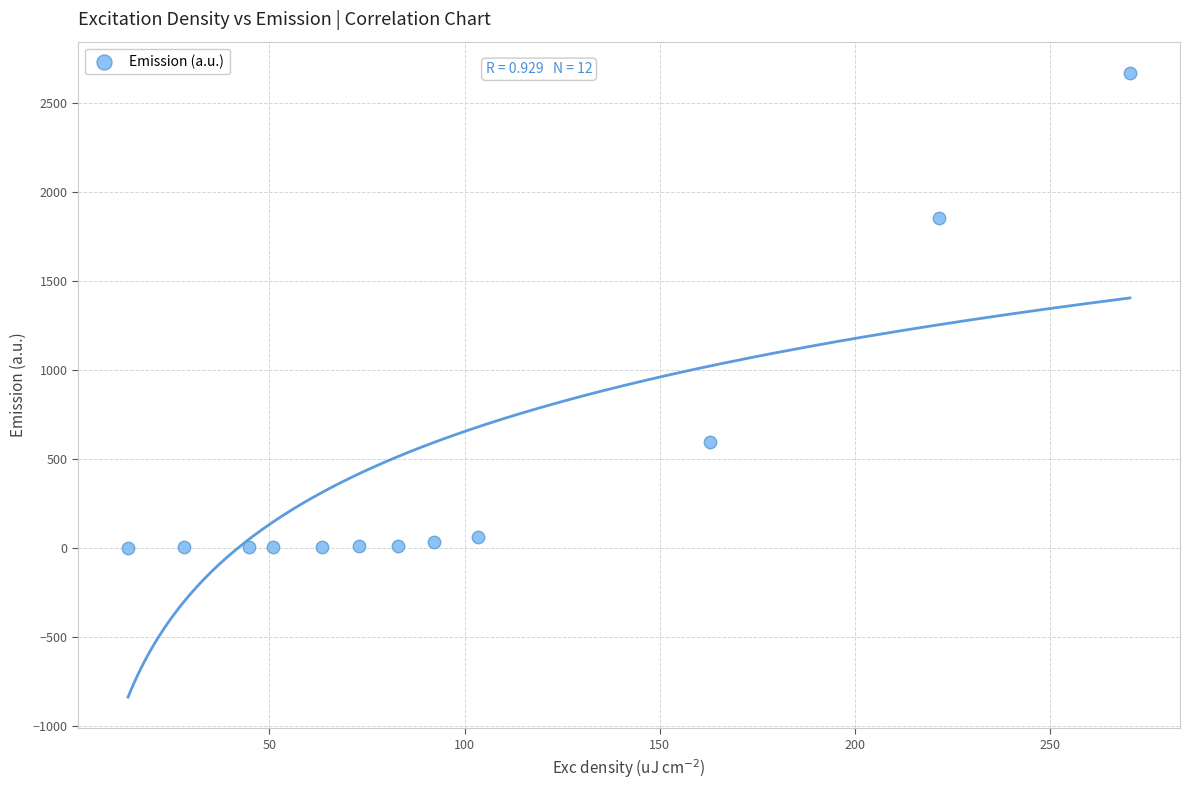

What is the range of Y values (max minus min)?

2668.2